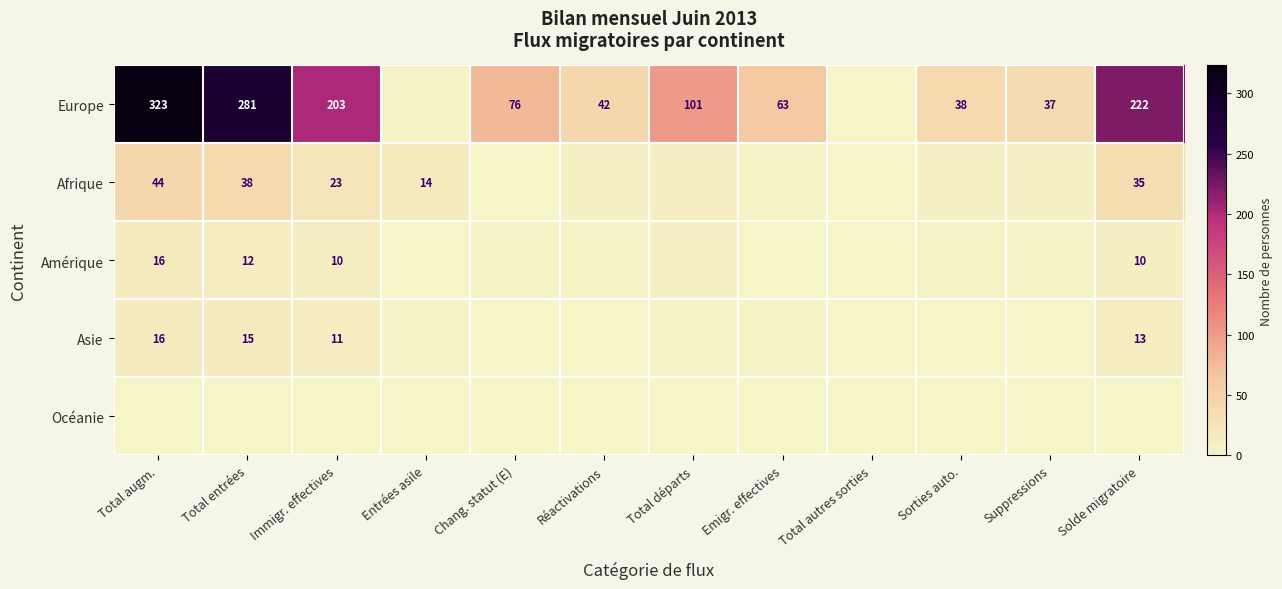

The value of Asie at Total entrées is 20. True or false?

False